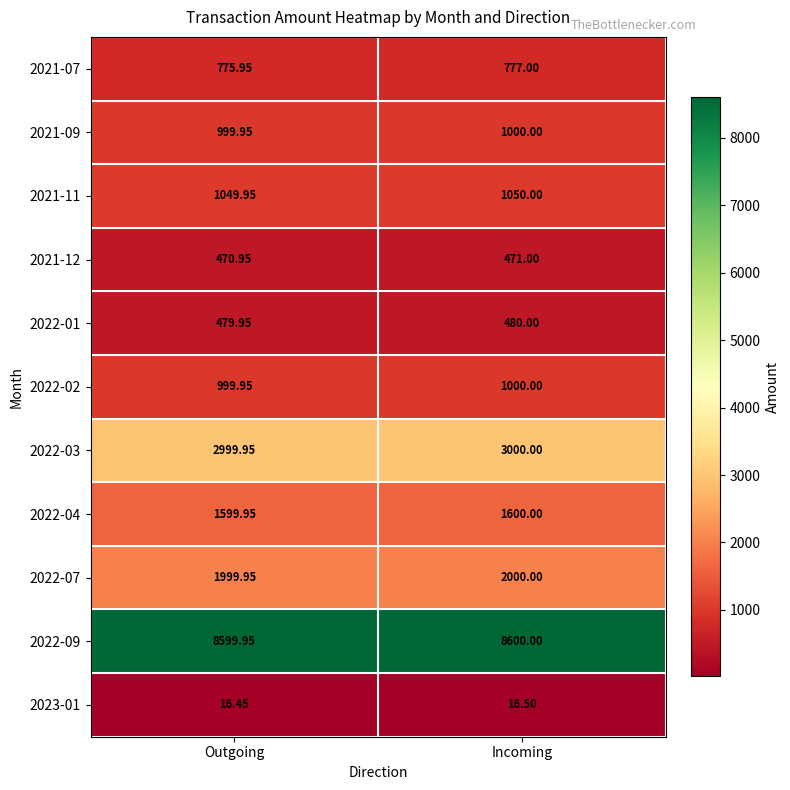

Which category has the highest value across all series?

Incoming